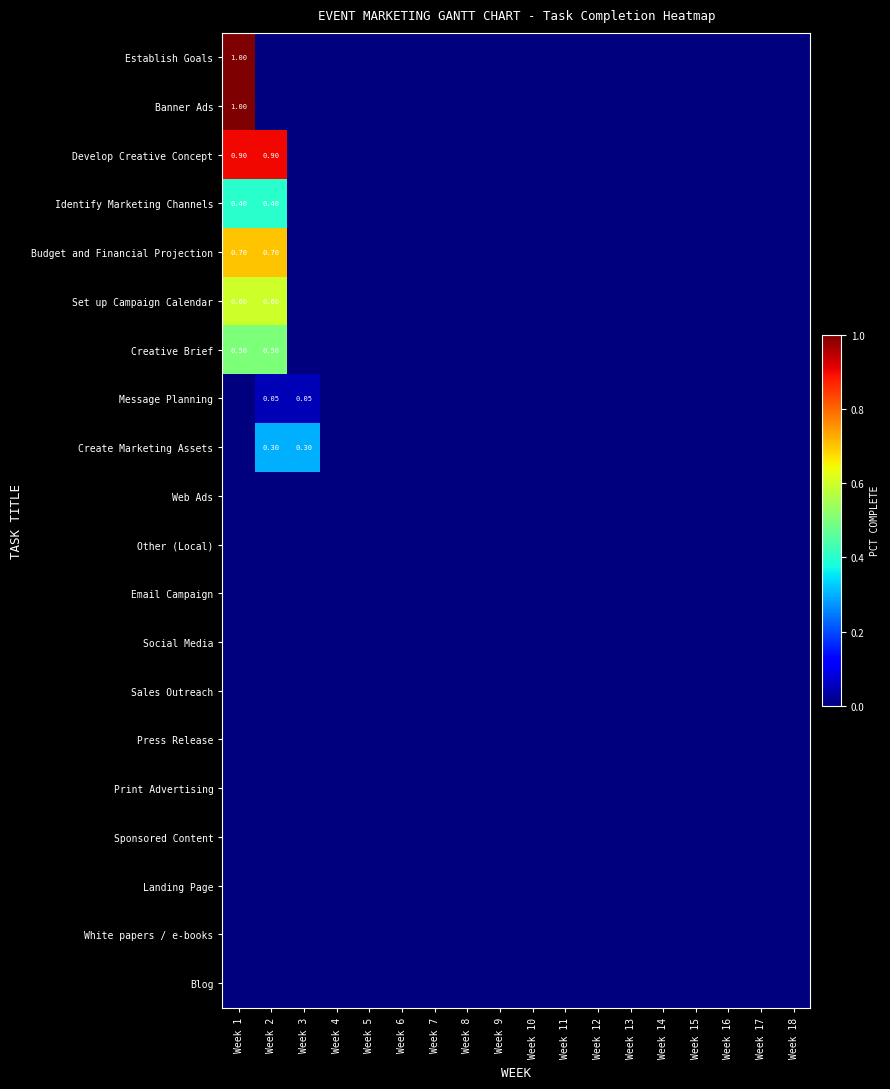

Rank the categories by Set up Campaign Calendar value from lowest to highest.

Week 3, Week 4, Week 5, Week 6, Week 7, Week 8, Week 9, Week 10, Week 11, Week 12, Week 13, Week 14, Week 15, Week 16, Week 17, Week 18, Week 1, Week 2